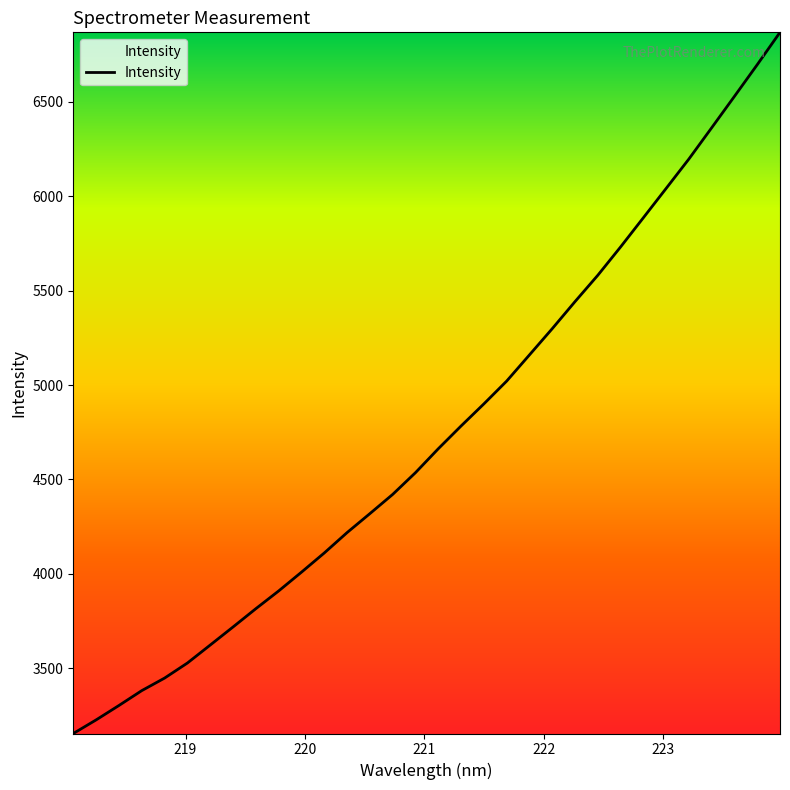

What is the minimum value shown in the chart?

3153.2